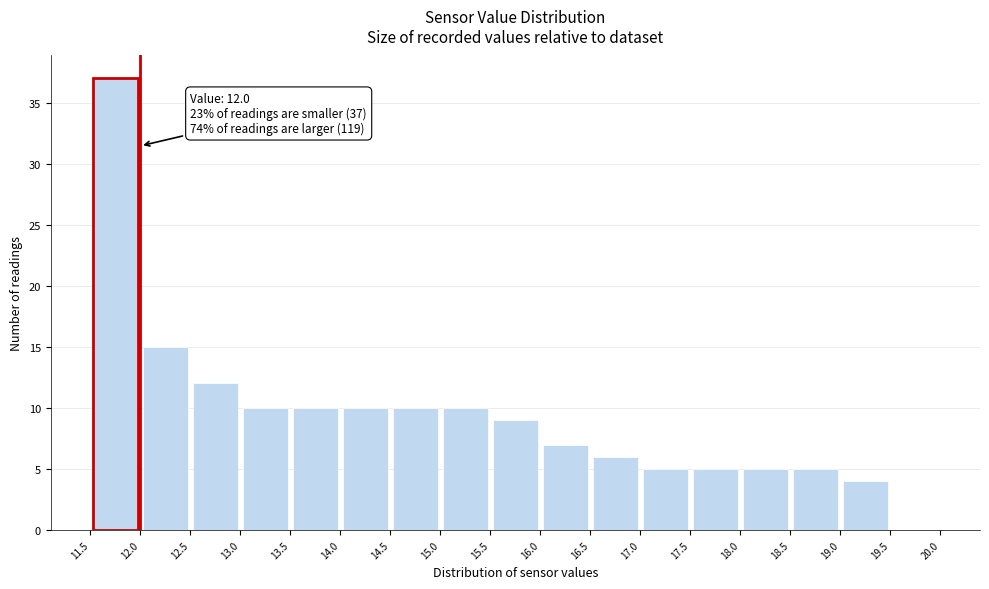

Which range on the x-axis has the tallest bar?

11.5 to 12.0